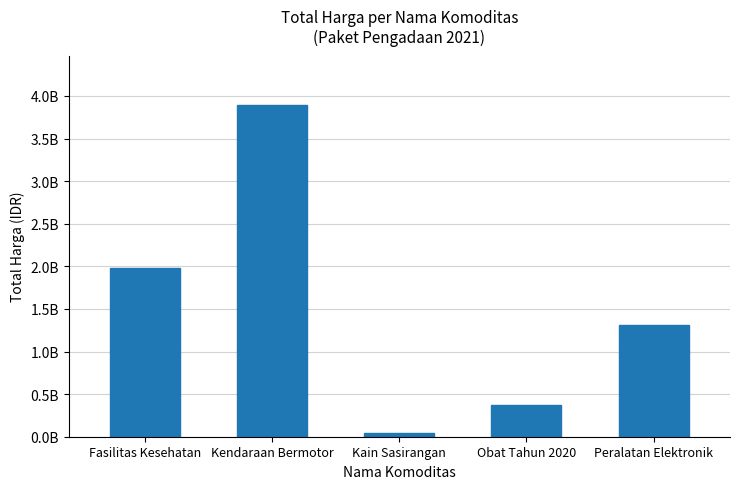

Does the chart contain any negative values?

No